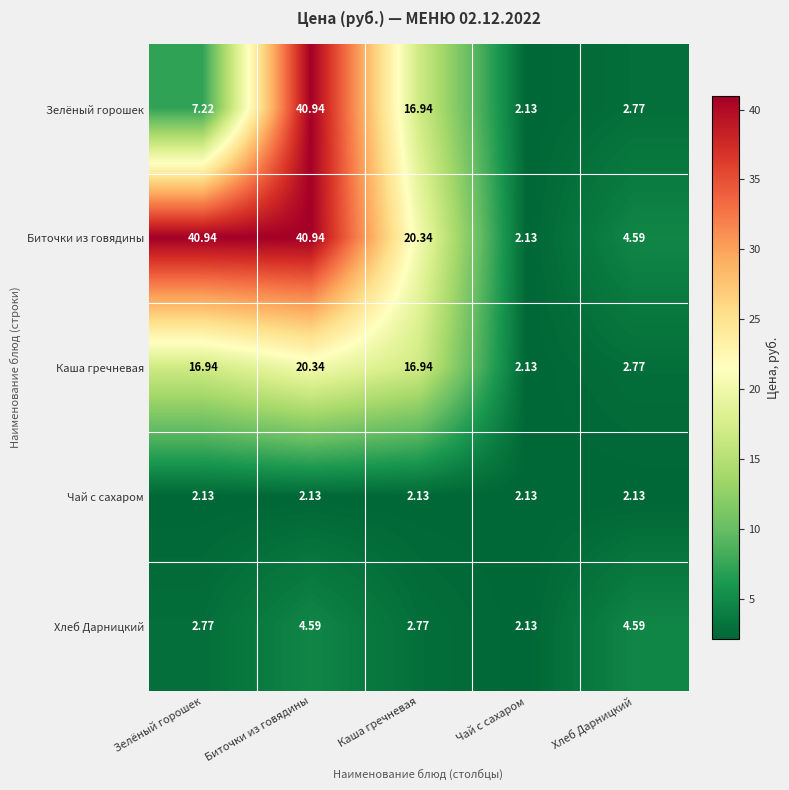

At which label is Биточки из говядины closest to 21?

Каша гречневая